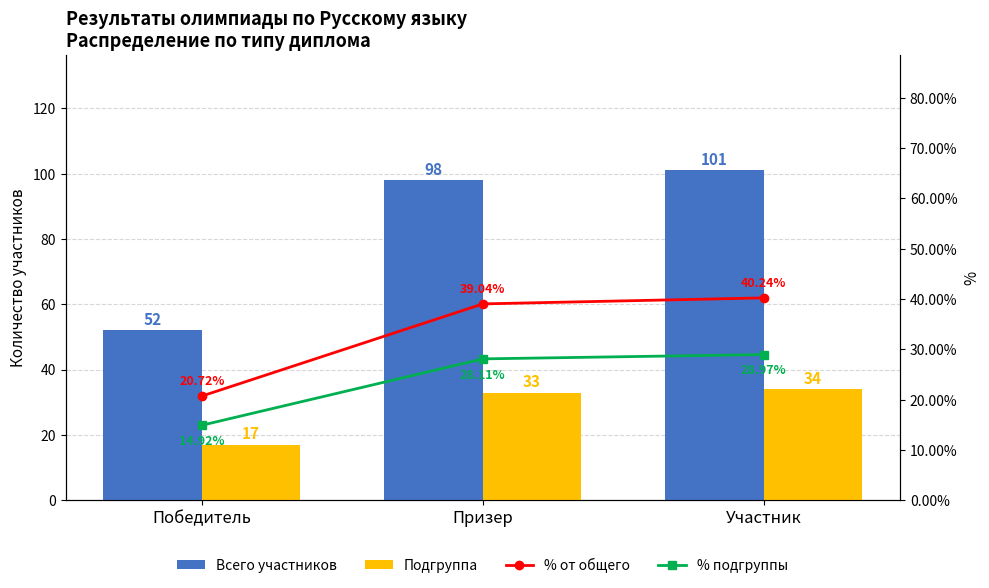

Where does the % от общего series first go above 39?

Призер